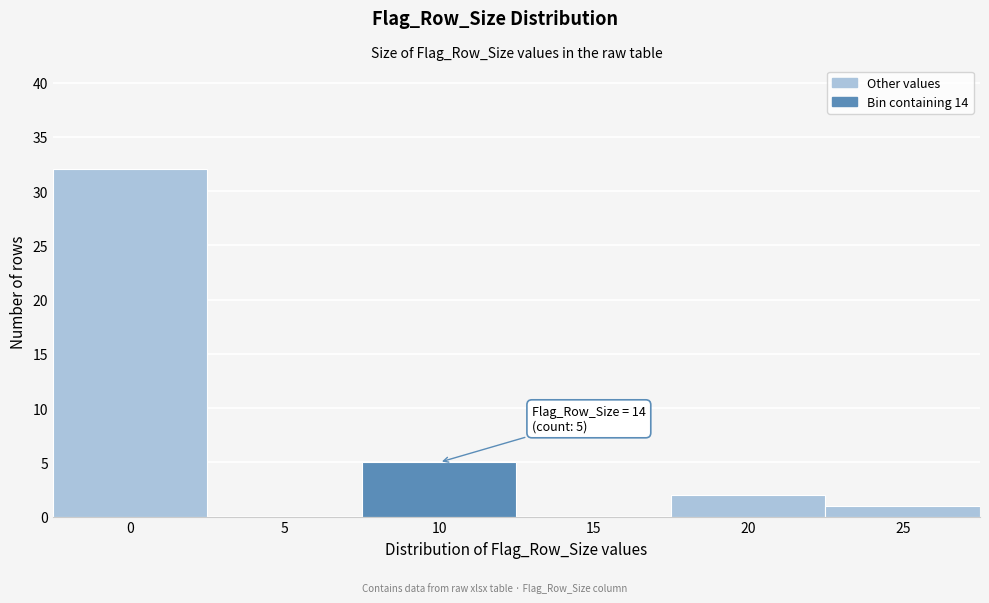

Reading left to right, what are all the values shown in this chart?

0=32	5=0	10=5	15=0	20=2	25=1